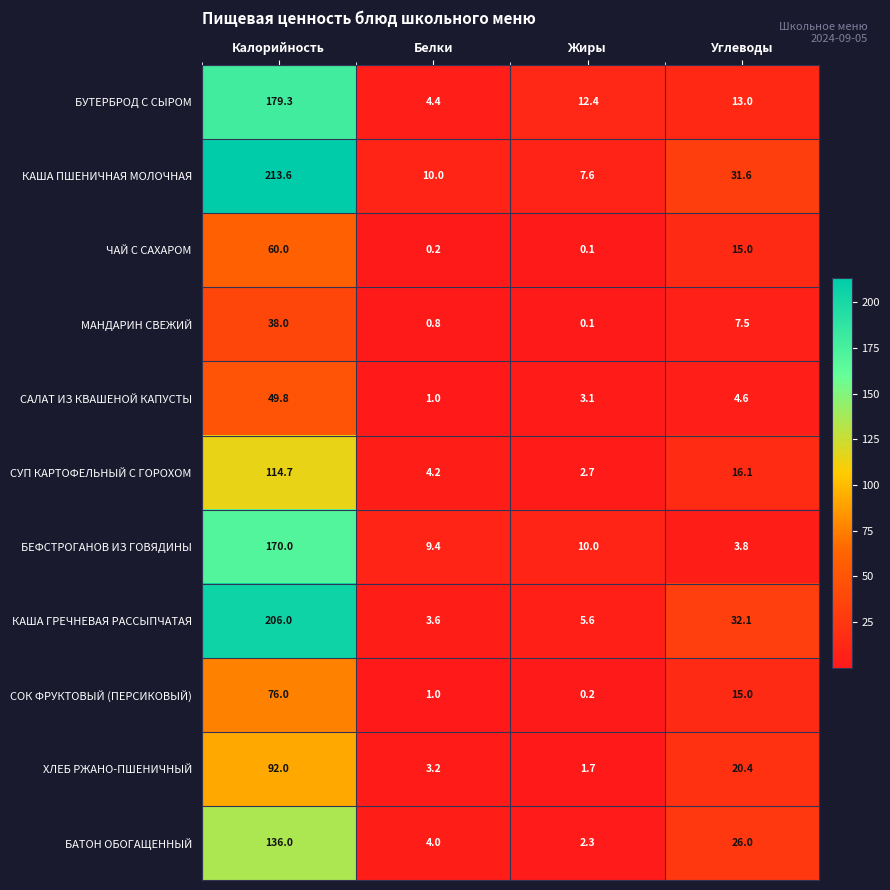

Is it true that СУП КАРТОФЕЛЬНЫЙ С ГОРОХОМ equals 1.2 at Белки?

False